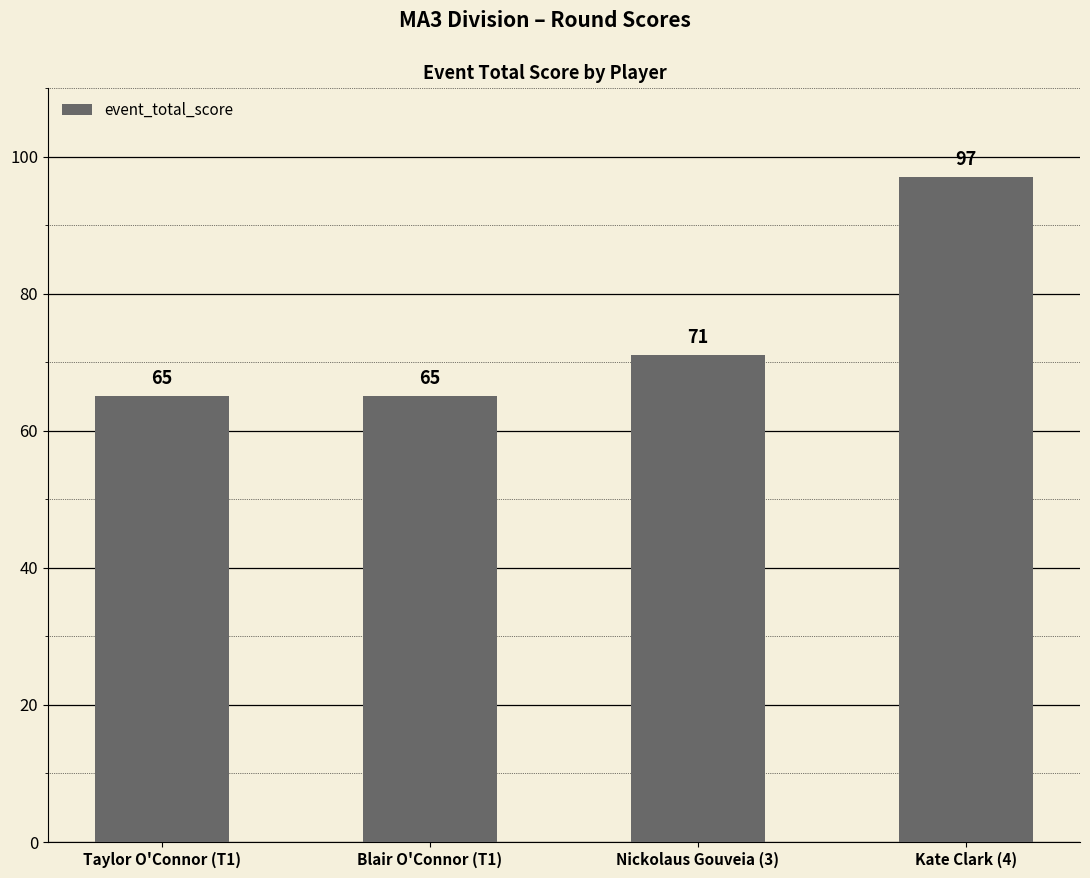

The chart shows a value of 97 at Kate Clark (4). True or false?

True